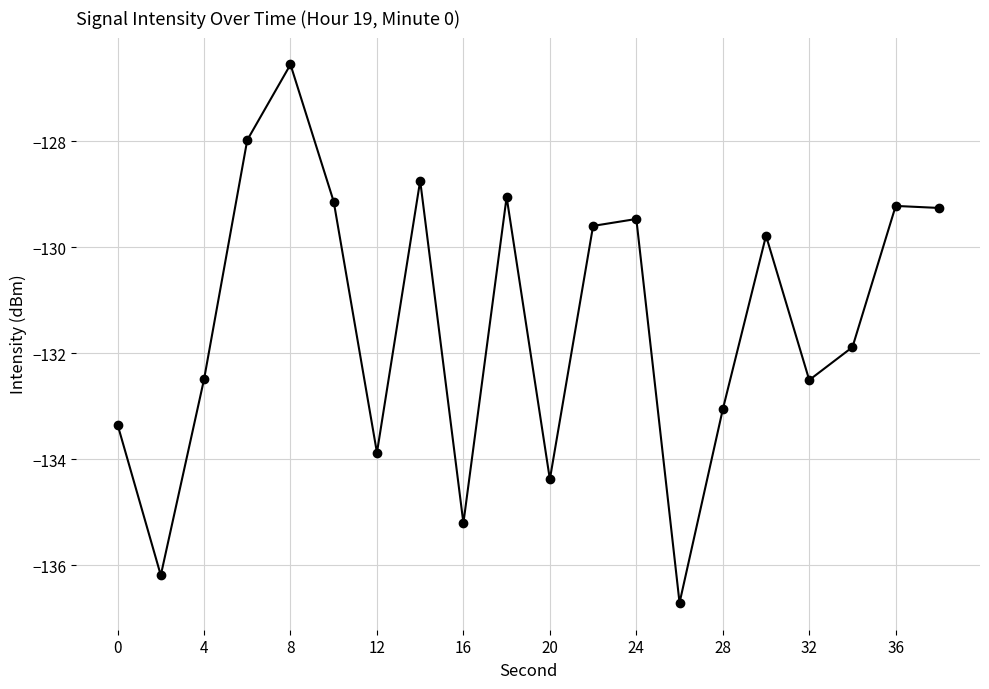

What is the maximum value shown in the chart?

-126.5